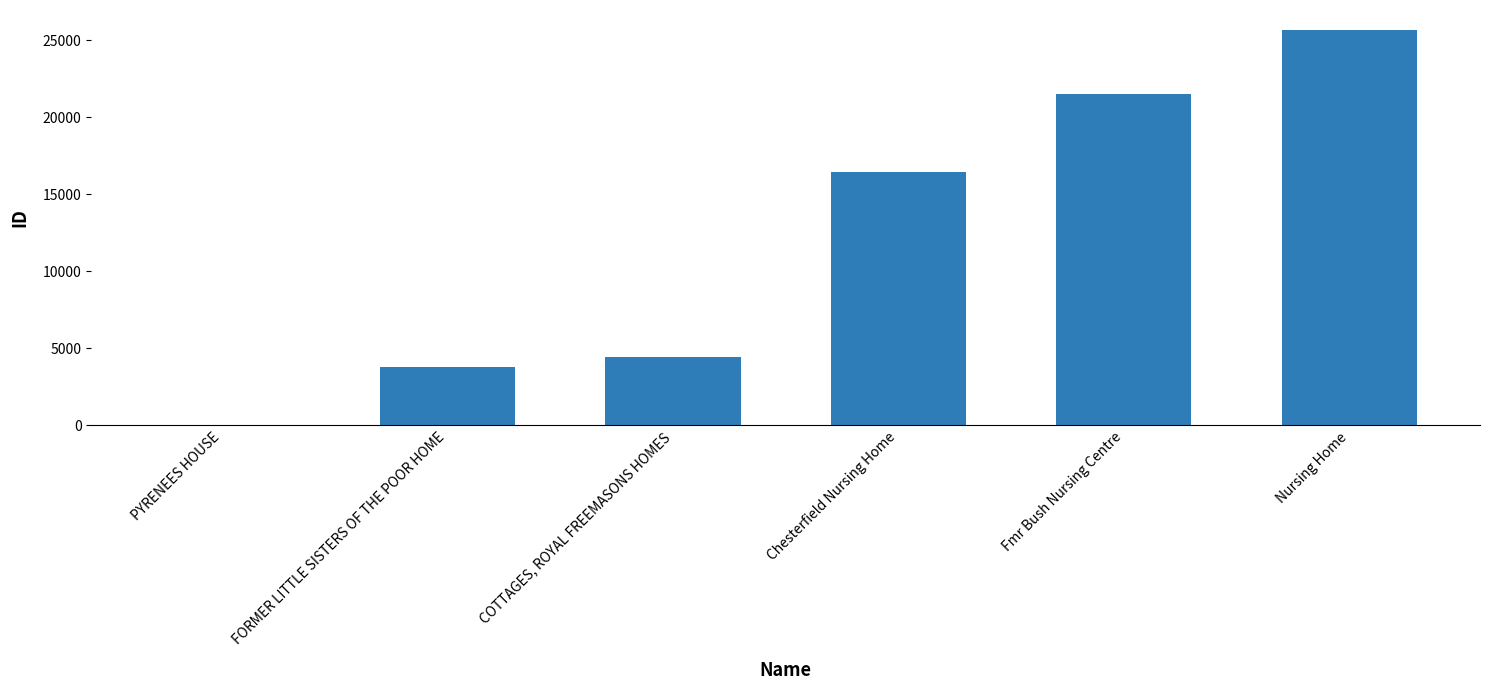

What is the maximum value shown in the chart?

25664